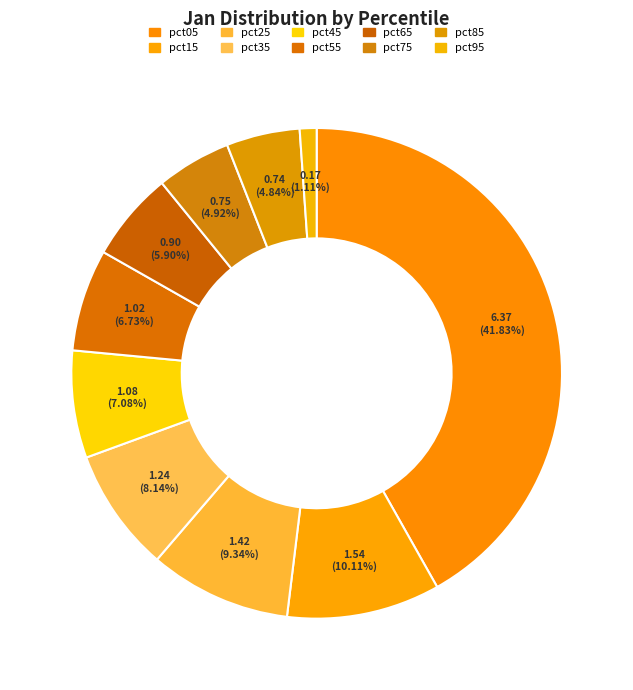

How many slices are in this pie chart?

10